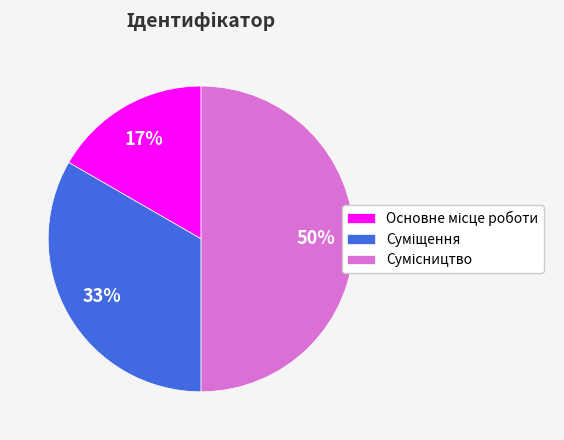

To the nearest percent, what is the average slice percentage?

33%